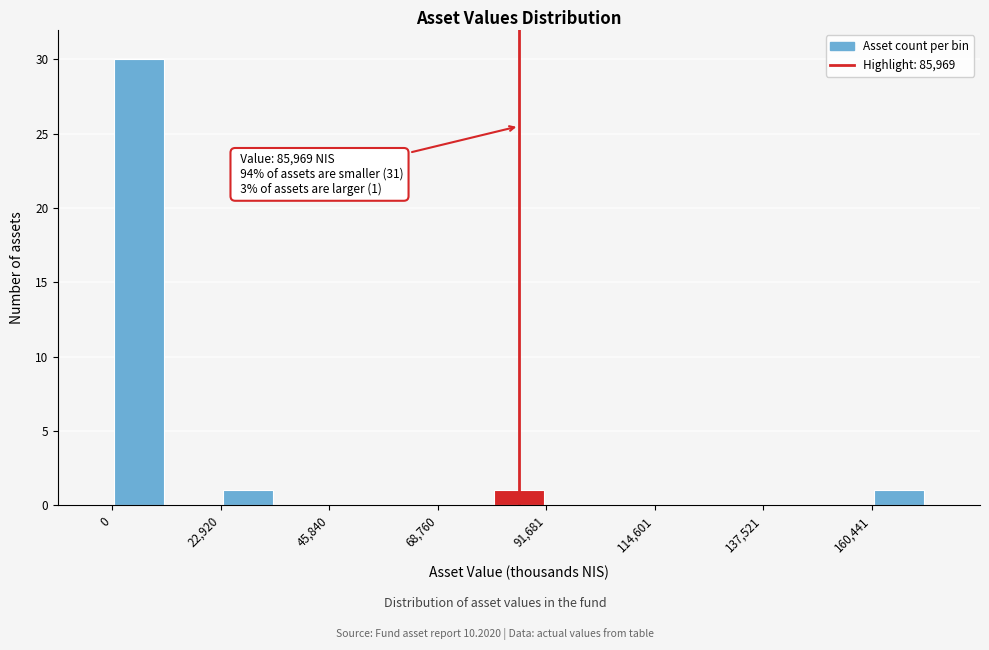

Read against the x-axis, roughly where is the centre of the tallest bar?

5000